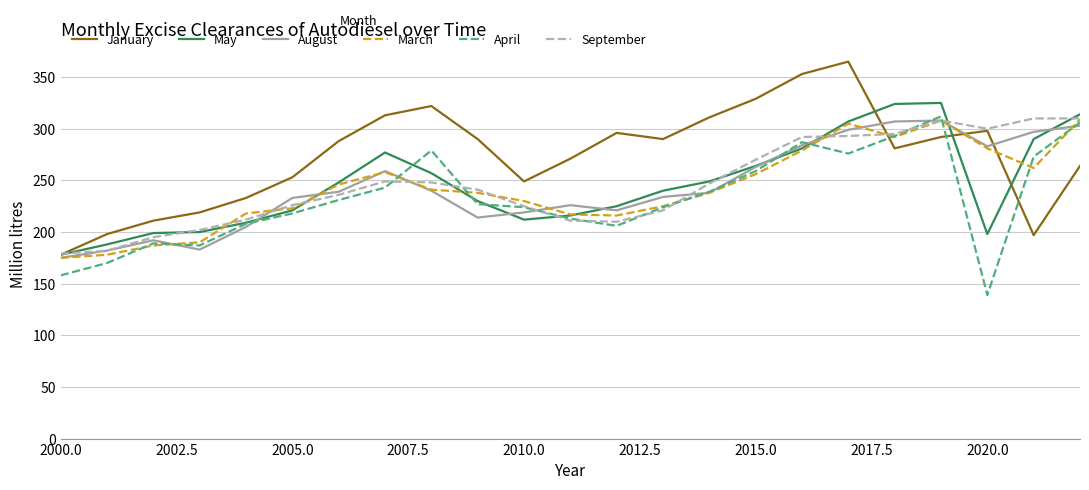

What is the lowest value of the May series?

178